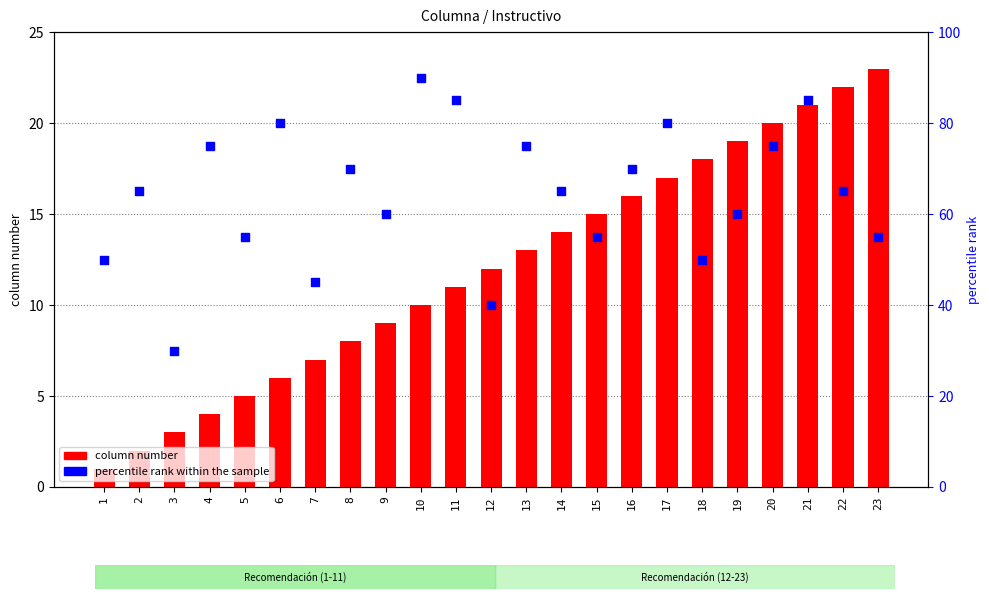

Is the value of column number at 8 greater than the value of percentile rank within the sample at 13?

No